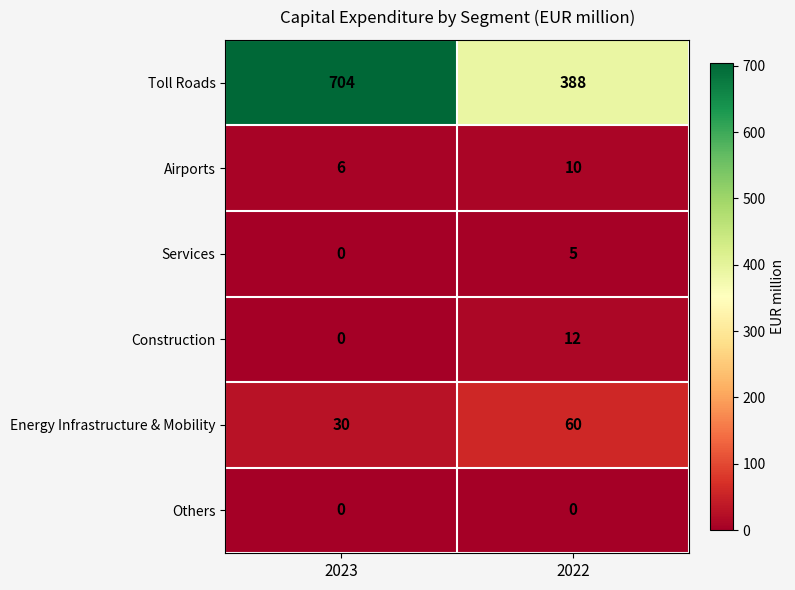

At which category is the sum across all series the highest?

2023